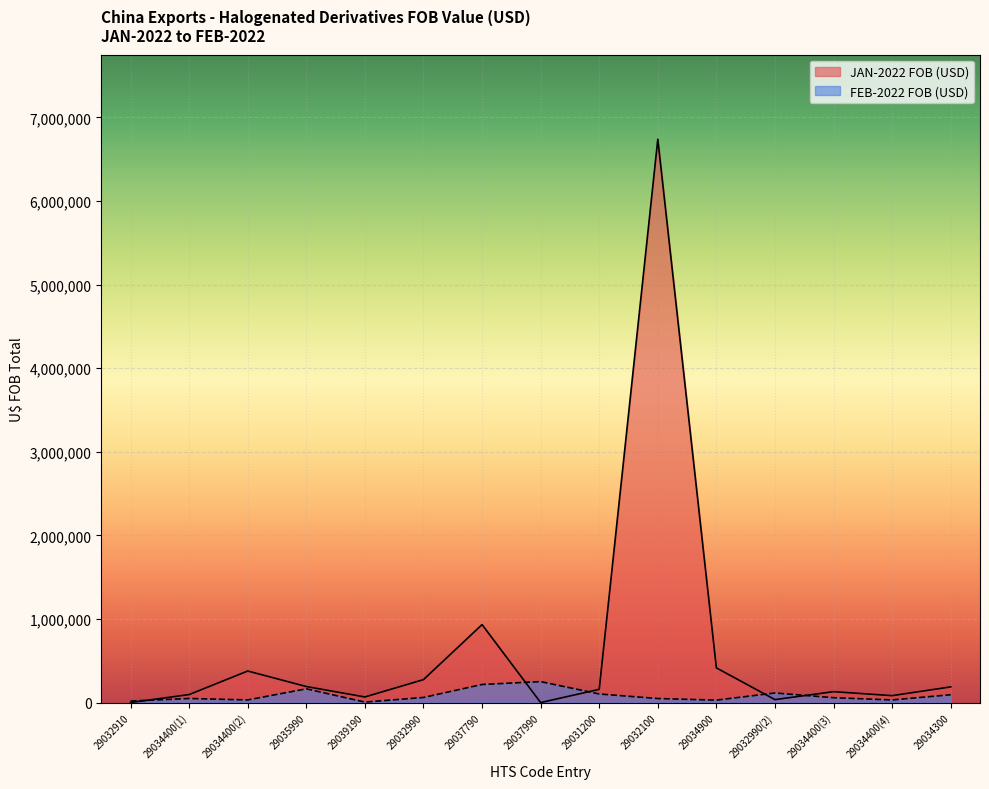

Where is the first local minimum for JAN-2022 FOB (USD)?

29039190